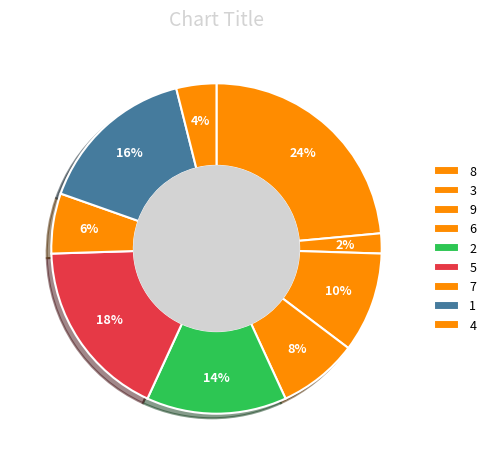

Between 8 and 7, which is larger?

8